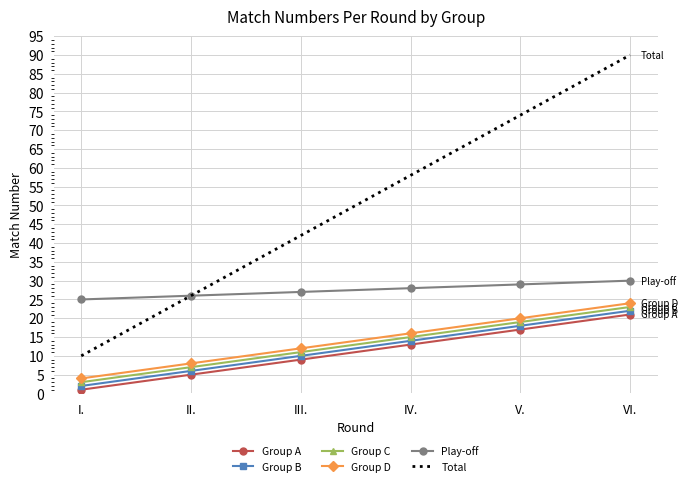

Which label corresponds to the smallest value in the chart?

I.